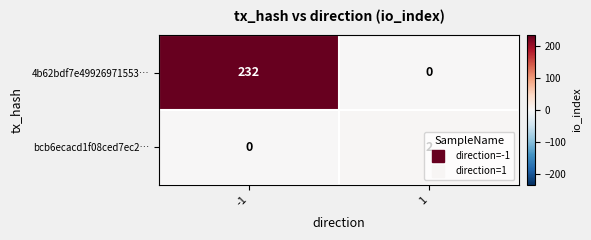

What is the average value of the 4b62bdf7e49926971553… series?

116